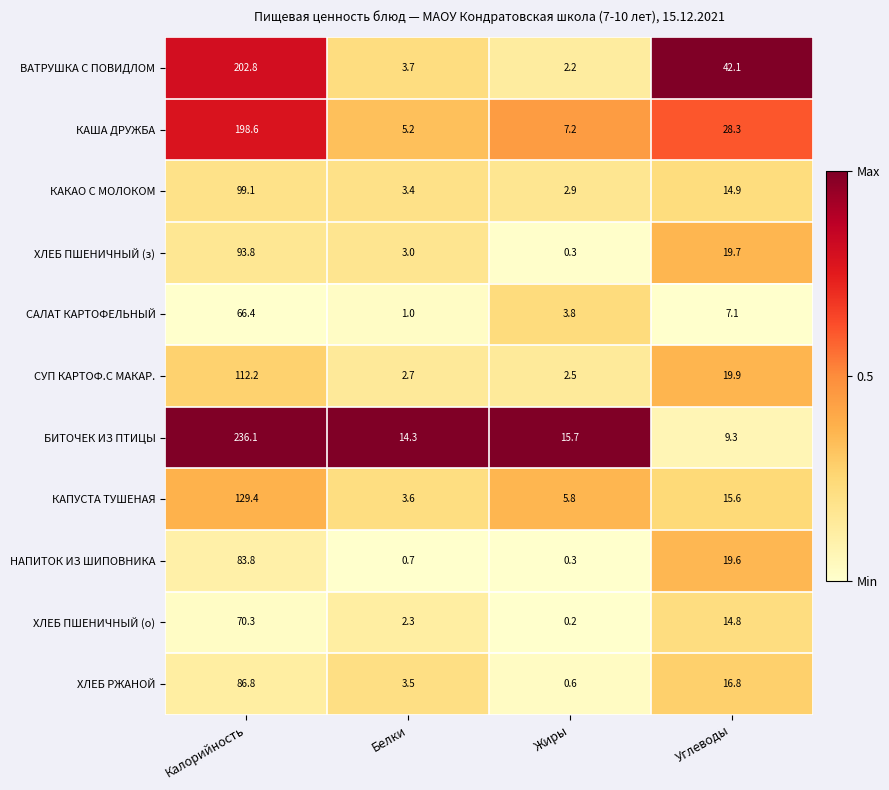

Between Белки and Жиры, which series saw the biggest shift?

ХЛЕБ РЖАНОЙ